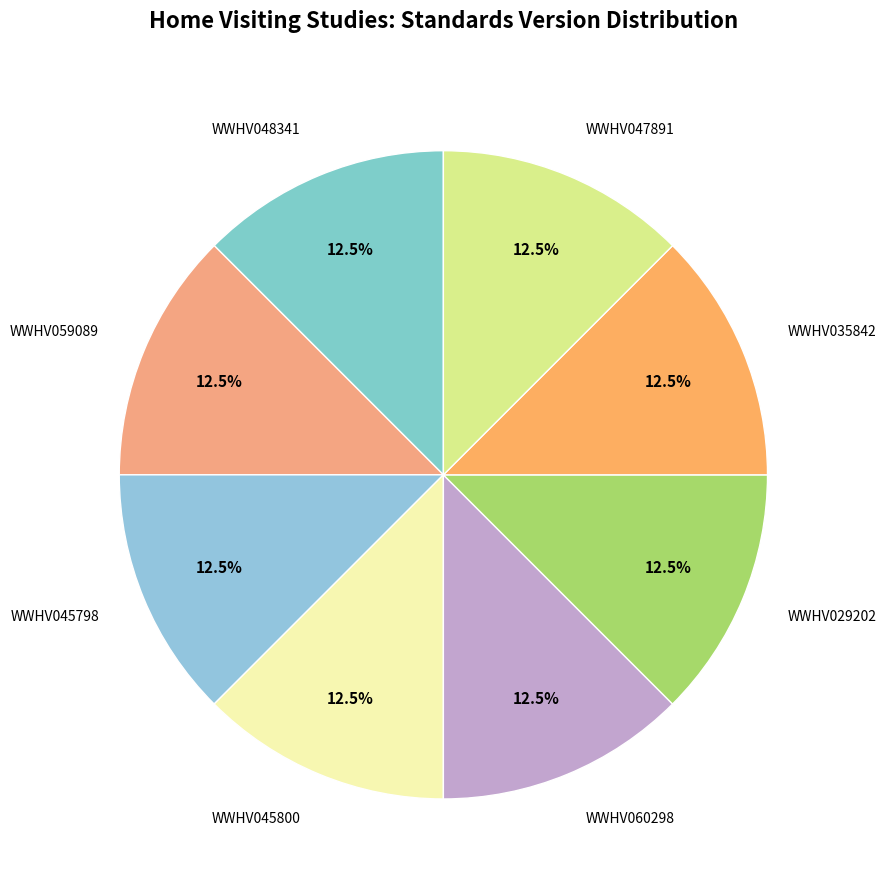

Count the number of slices in the pie.

8